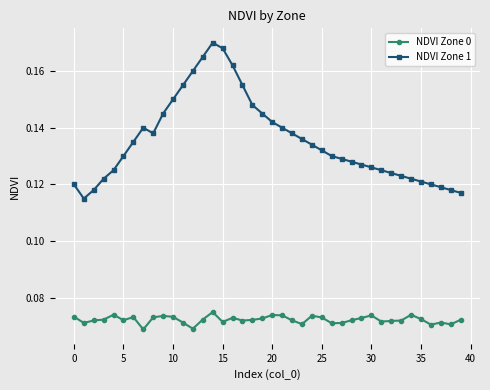

Which series has the largest total across all categories?

NDVI Zone 1